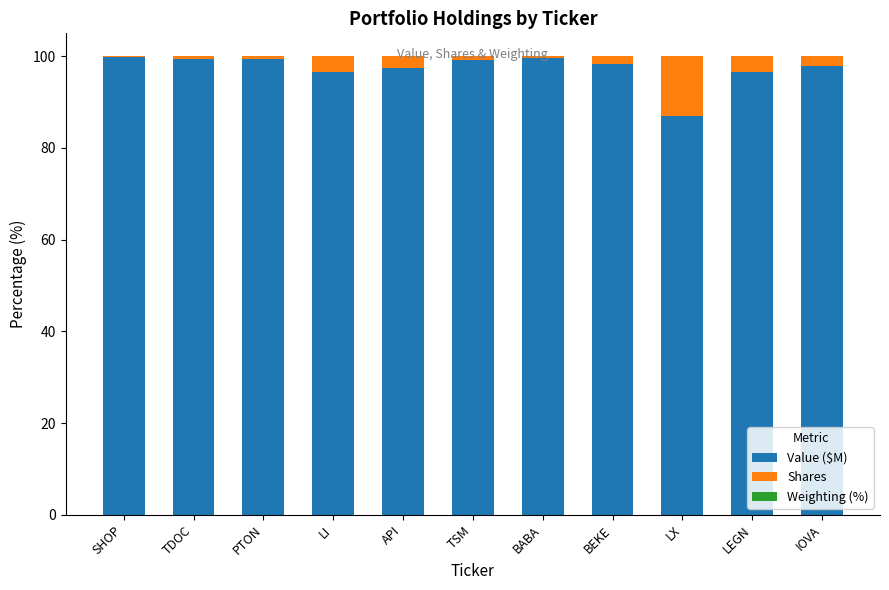

The Value ($M) series shows 87.0 at LX. True or false?

True